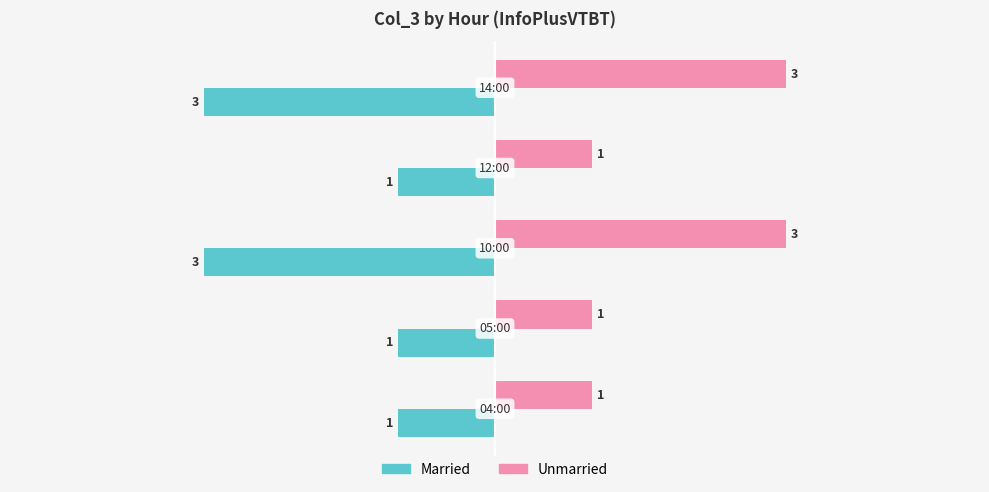

How many Unmarried values are between 1 and 3?

5